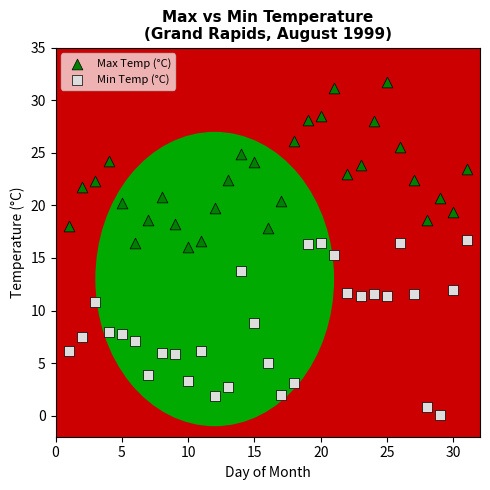

Across all data points, what is the range of Y values (max minus min)?

31.6